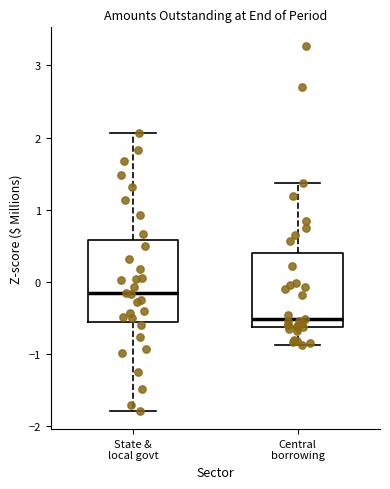

Reading left to right, transcribe this box plot: for each box, give where its median line is, the range the box spans, and where its two whiskers end, as read against the y-axis. The values are not printed on the chart, so give them approximately, as read against the axis.

State & local govt: median -0.1, box -0.5 to 0.6, whiskers -1.8 to 2.1
Central borrowing: median -0.5, box -0.6 to 0.4, whiskers -0.9 to 1.4